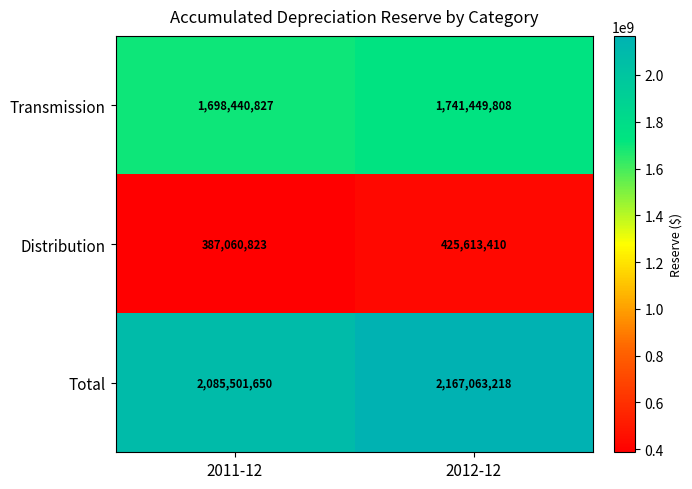

Reading left to right, extract all data points from this chart.

Transmission: 2011-12=1698440827	2012-12=1741449808
Distribution: 2011-12=387060823	2012-12=425613410
Total: 2011-12=2085501650	2012-12=2167063218